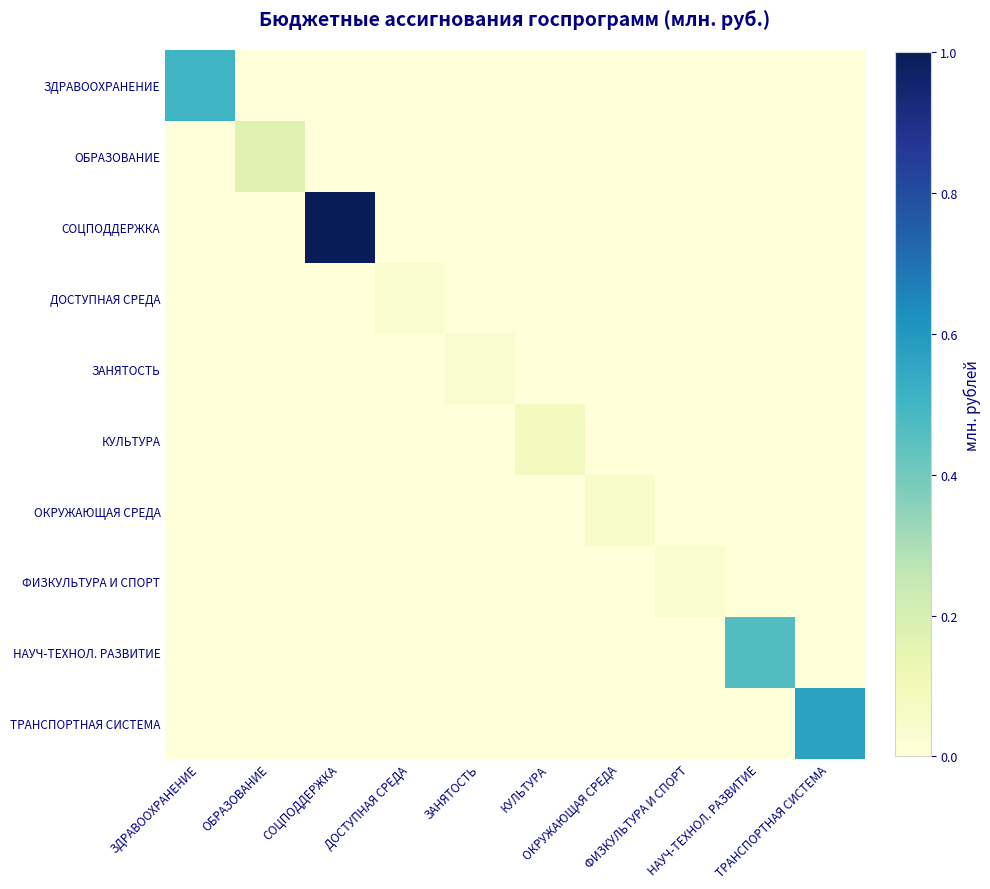

At how many categories does at least one series exceed 0?

10